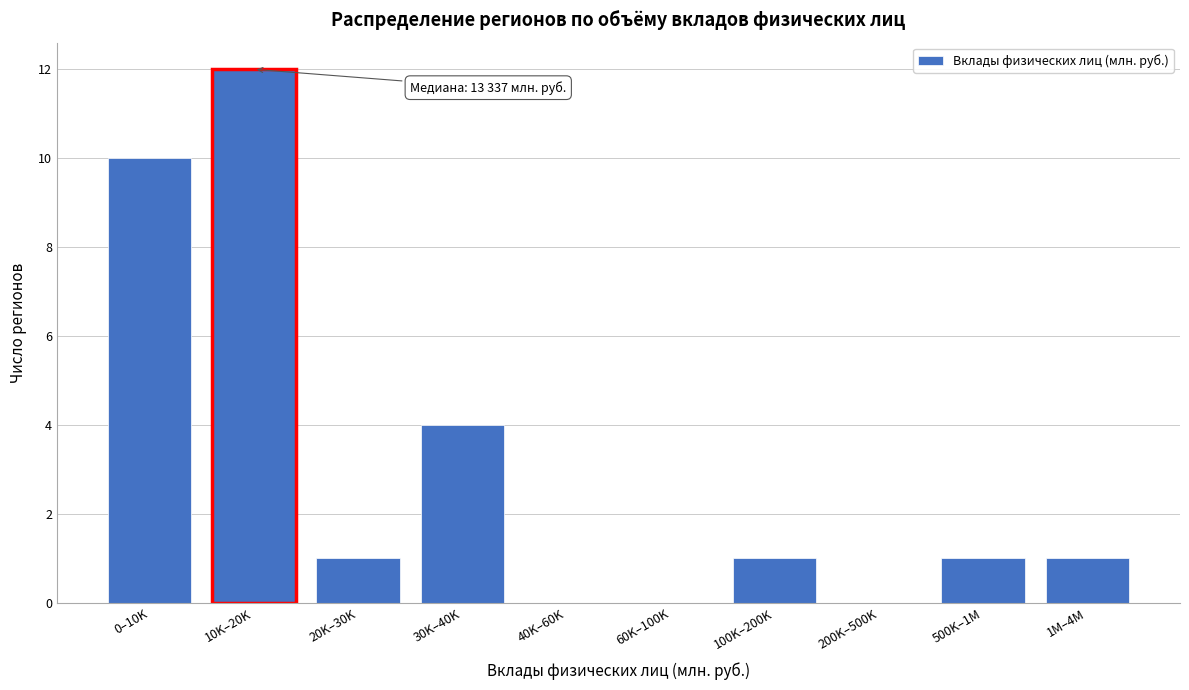

Reading left to right, list all the values displayed in this chart.

0–10K=10	10K–20K=12	20K–30K=1	30K–40K=4	40K–60K=0	60K–100K=0	100K–200K=1	200K–500K=0	500K–1M=1	1M–4M=1